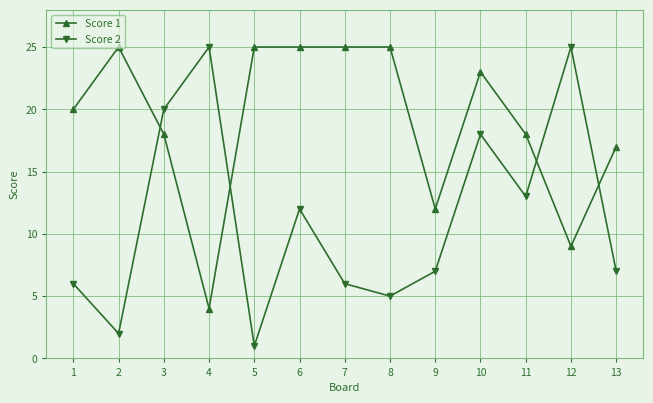

True or false: Score 2 has more than 0 points higher than both neighbors.

True